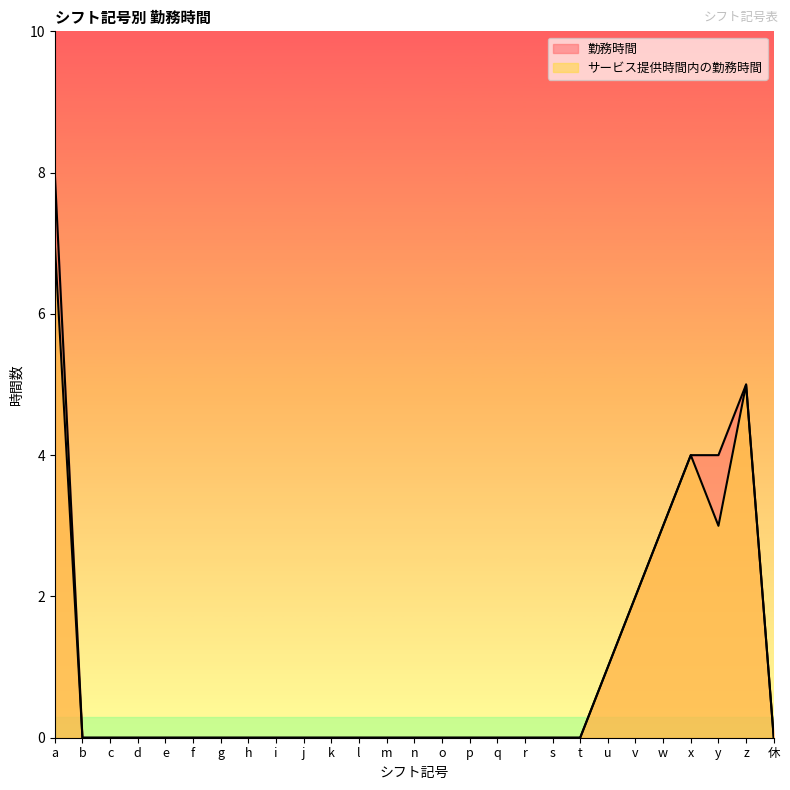

Rank the categories by サービス提供時間内の勤務時間 value from lowest to highest.

b, c, d, e, f, g, h, i, j, k, l, m, n, o, p, q, r, s, t, 休, u, v, w, y, x, z, a